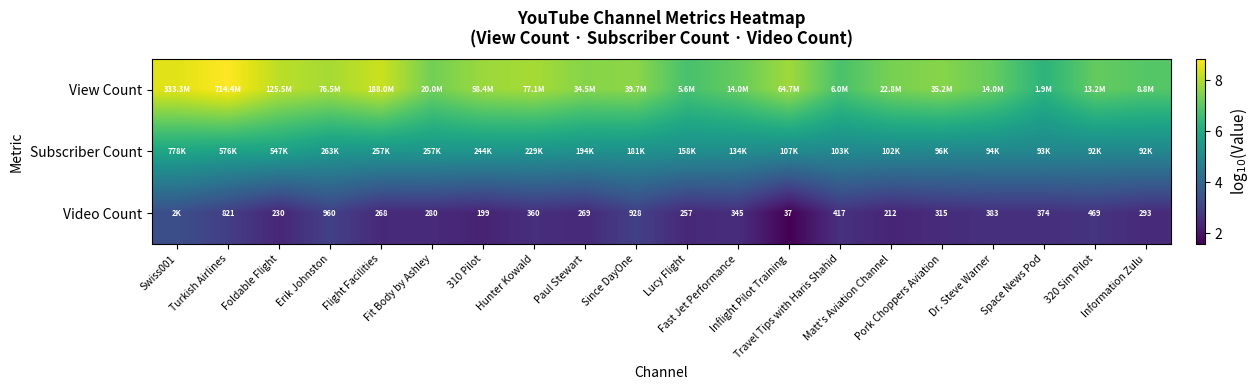

What is the difference between the second highest and minimum values in the Video Count series?

1.4